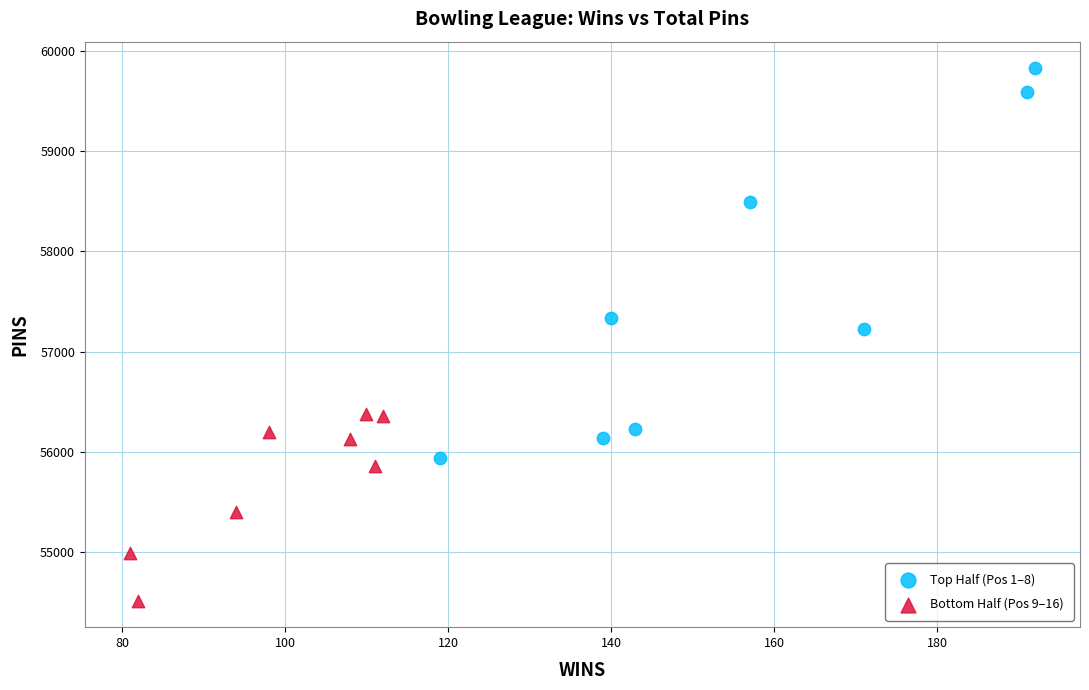

What are all the series names shown in the legend?

Top Half (Pos 1–8), Bottom Half (Pos 9–16)